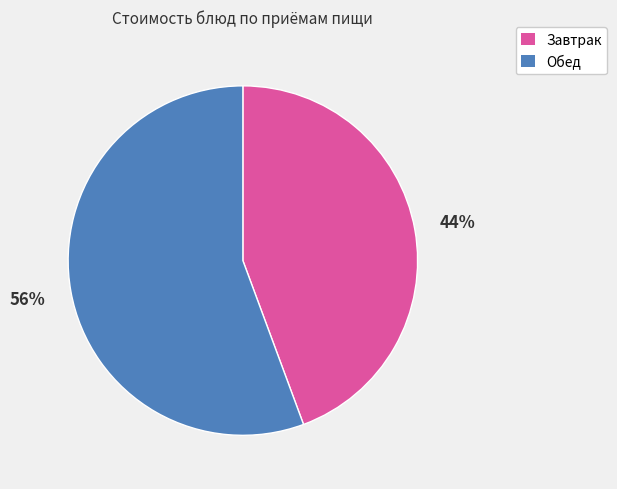

Which category has the smallest portion of the pie?

Завтрак